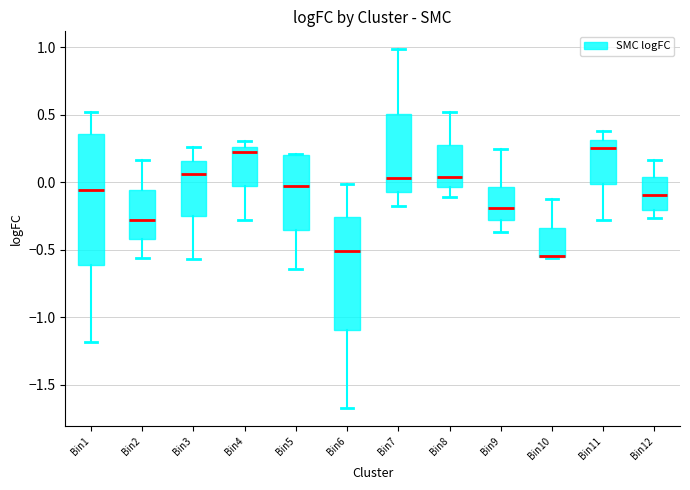

Reading left to right, transcribe this box plot: for each box, give where its median line is, the range the box spans, and where its two whiskers end, as read against the y-axis. The values are not printed on the chart, so give them approximately, as read against the axis.

Bin1: median -0.05, box -0.60 to 0.35, whiskers -1.20 to 0.50
Bin2: median -0.30, box -0.40 to -0.05, whiskers -0.55 to 0.15
Bin3: median 0.05, box -0.25 to 0.15, whiskers -0.55 to 0.25
Bin4: median 0.25 (just below the box's upper edge), box -0.05 to 0.25, whiskers -0.30 to 0.30
Bin5: median -0.05, box -0.35 to 0.20, whiskers -0.65 to 0.20
Bin6: median -0.50, box -1.10 to -0.25, whiskers -1.65 to 0.00
Bin7: median 0.05, box -0.05 to 0.50, whiskers -0.20 to 1.00
Bin8: median 0.05, box -0.05 to 0.30, whiskers -0.10 to 0.50
Bin9: median -0.20, box -0.30 to -0.05, whiskers -0.35 to 0.25
Bin10: median -0.55 (drawn on the box's lower edge), box -0.55 to -0.35, whiskers -0.55 to -0.15
Bin11: median 0.25, box 0.00 to 0.30, whiskers -0.30 to 0.40
Bin12: median -0.10, box -0.20 to 0.05, whiskers -0.25 to 0.15